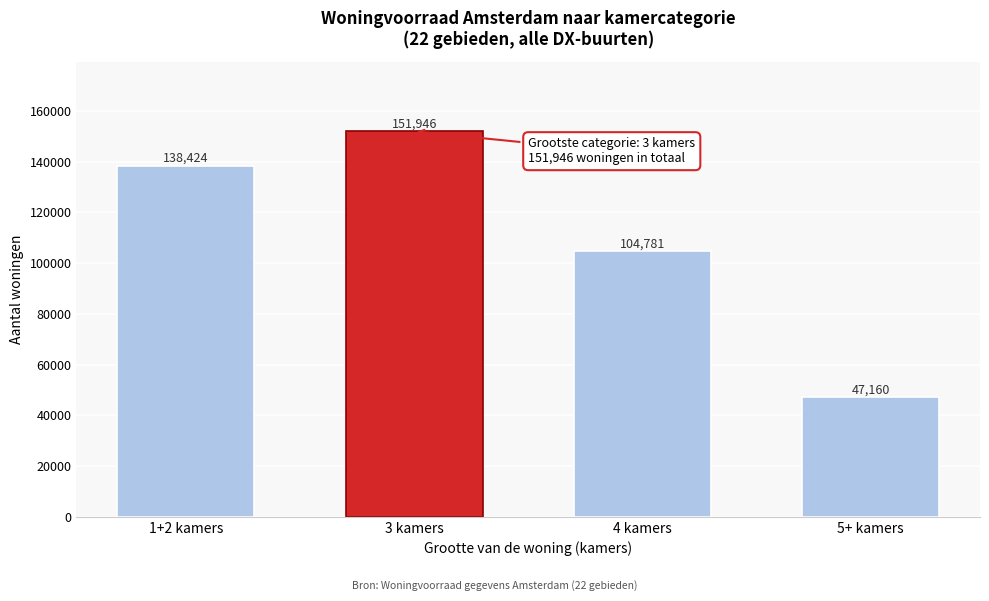

Reading left to right, what are all the values shown in this chart?

138424	151946	104781	47160